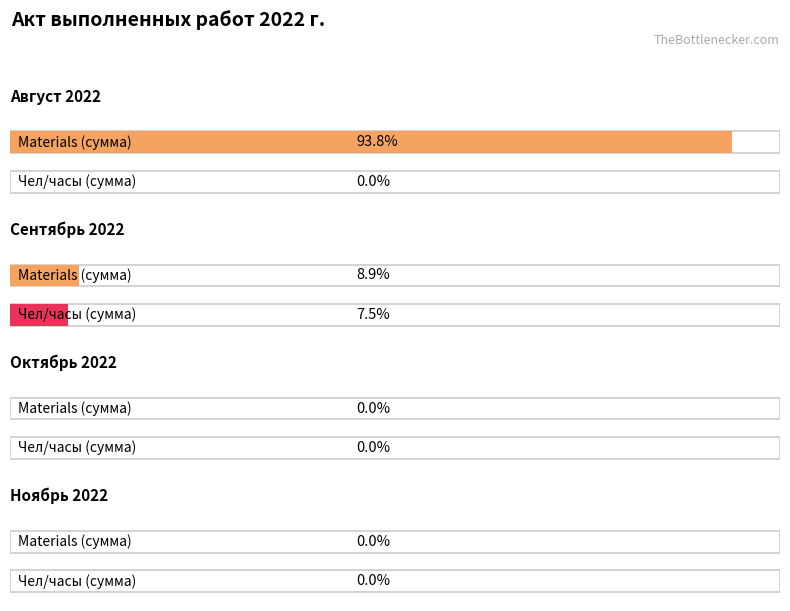

Where does the Materials (сумма) series first go above 1425?

Август 2022